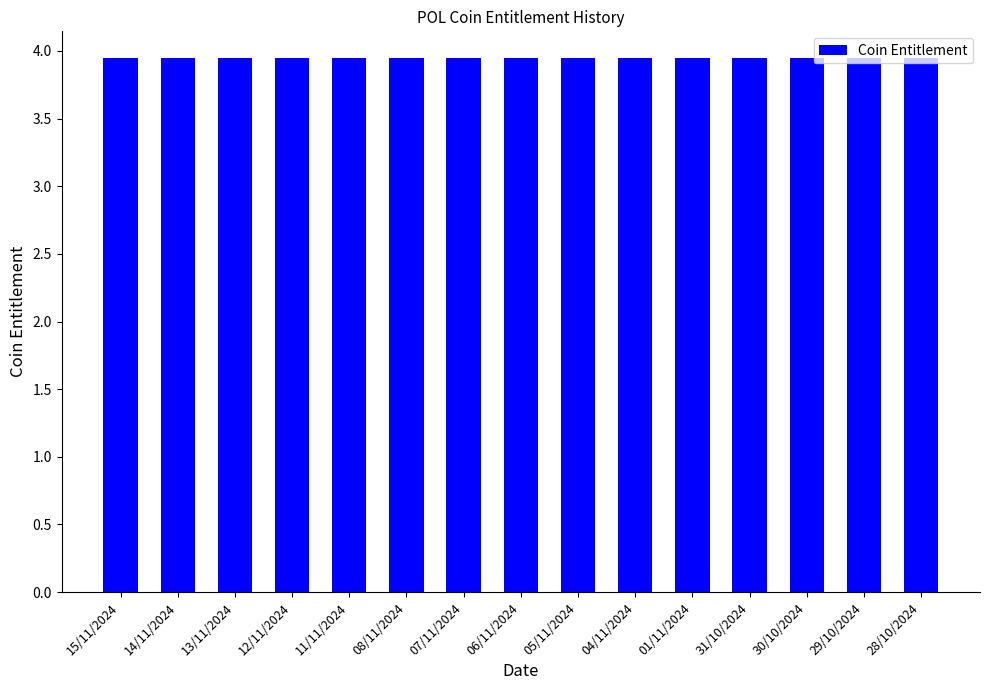

The value at 08/11/2024 is 2.2. True or false?

False